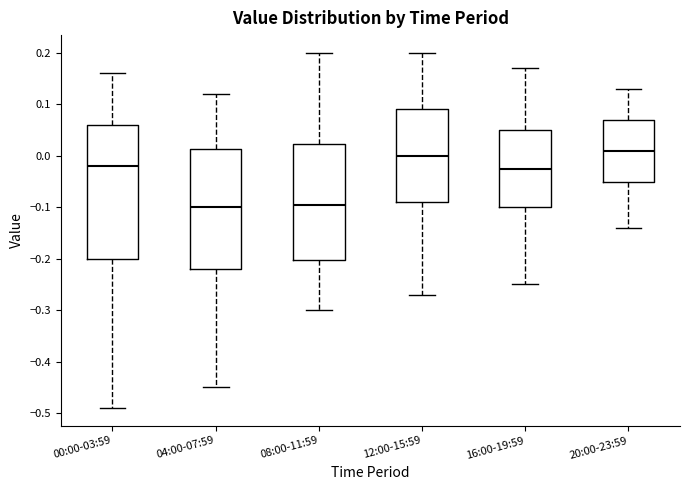

Reading left to right, read every box against the y-axis: the position of its median line, the range the box covers, and the ends of its whiskers. The values are not printed on the chart, so give them approximately, as read against the axis.

00:00-03:59: median -0.02, box -0.20 to 0.06, whiskers -0.49 to 0.16
04:00-07:59: median -0.10, box -0.22 to 0.01, whiskers -0.45 to 0.12
08:00-11:59: median -0.09, box -0.20 to 0.02, whiskers -0.30 to 0.20
12:00-15:59: median 0.00, box -0.09 to 0.09, whiskers -0.27 to 0.20
16:00-19:59: median -0.02, box -0.10 to 0.05, whiskers -0.25 to 0.17
20:00-23:59: median 0.01, box -0.05 to 0.07, whiskers -0.14 to 0.13